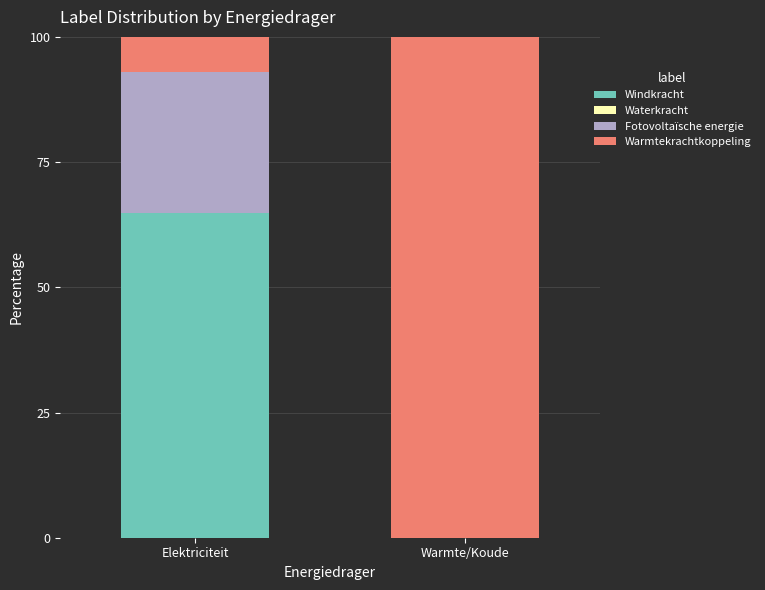

How many series are shown in this chart?

3